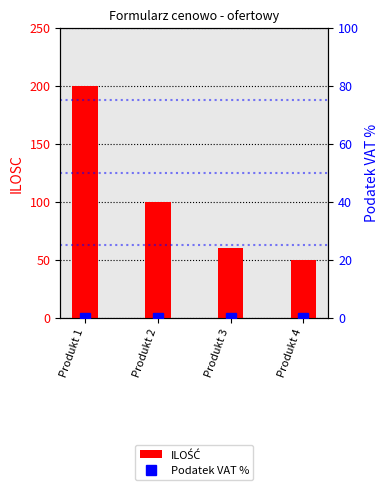

How many groups of bars are there?

4